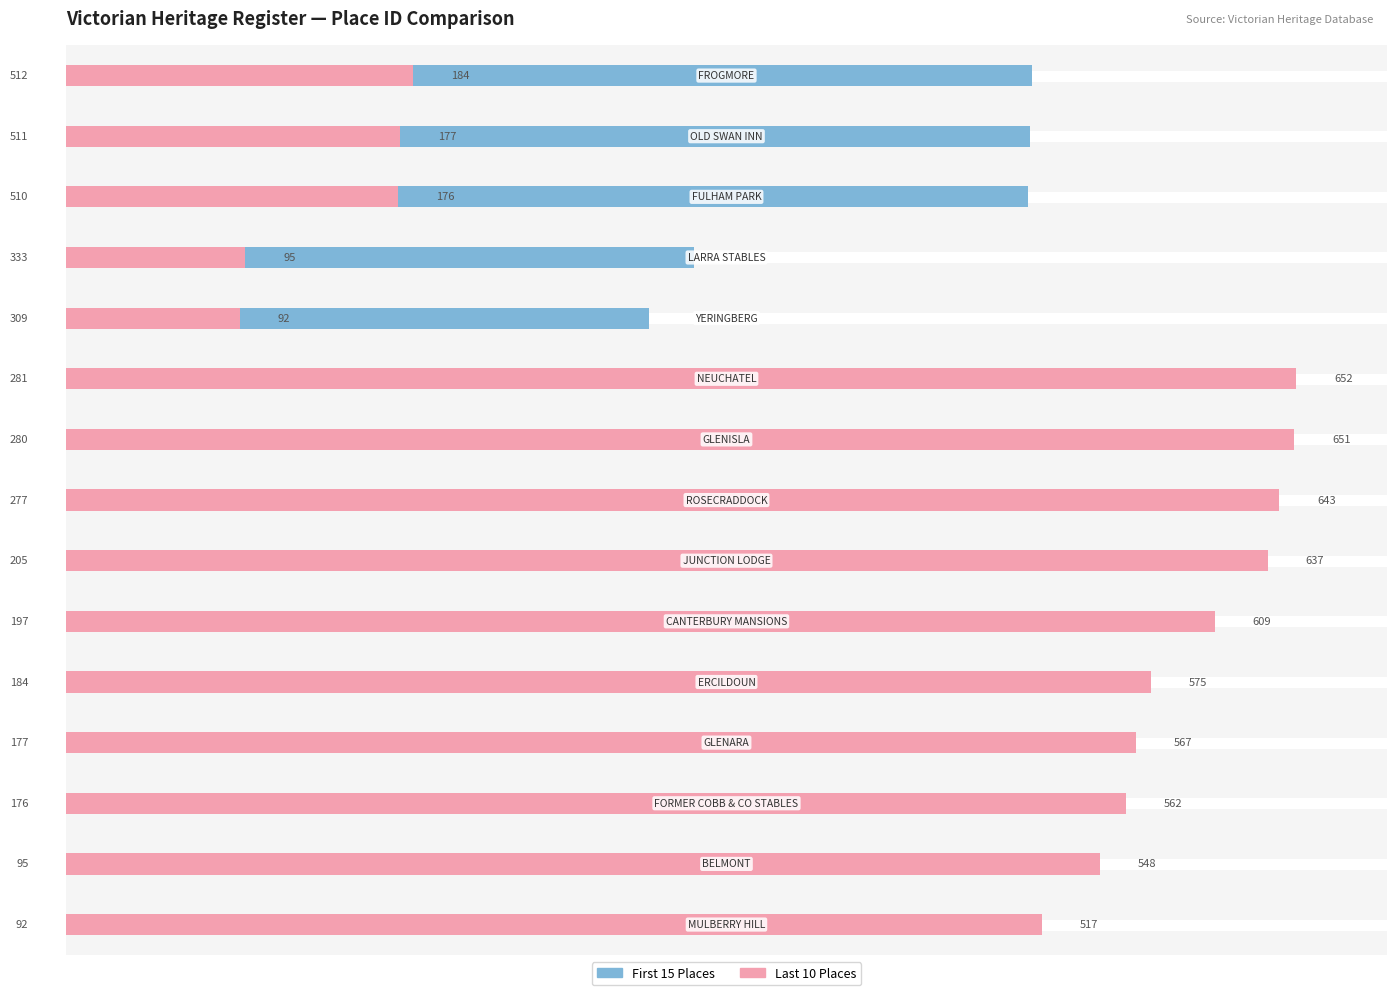

How many values in the Victorian Heritage Register (First Half) series exceed 277?

7